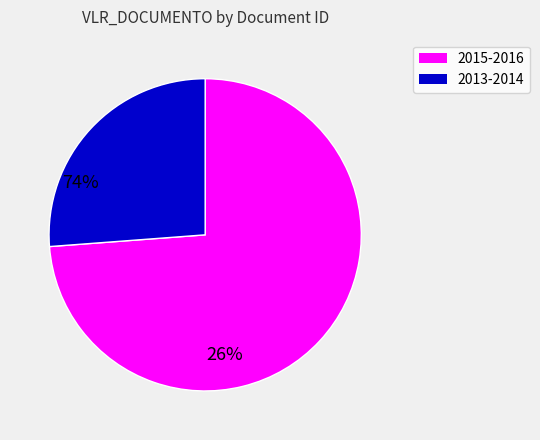

Is there a majority slice in this chart?

Yes